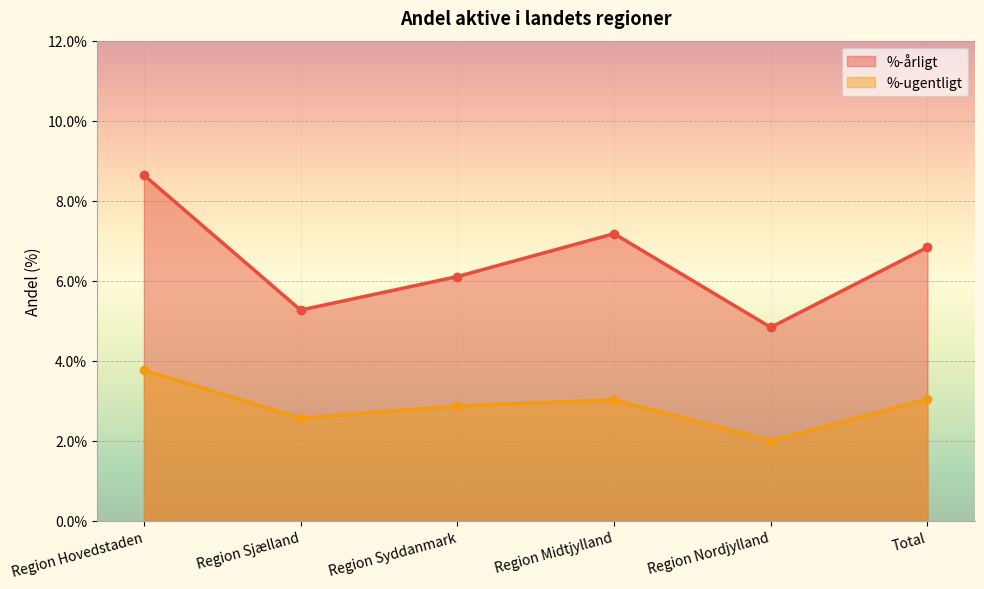

Reading left to right, transcribe all the data shown in this chart.

%-årligt: Region Hovedstaden=0.1	Region Sjælland=0.1	Region Syddanmark=0.1	Region Midtjylland=0.1	Region Nordjylland=0.0	Total=0.1
%-ugentligt: Region Hovedstaden=0.0	Region Sjælland=0.0	Region Syddanmark=0.0	Region Midtjylland=0.0	Region Nordjylland=0.0	Total=0.0